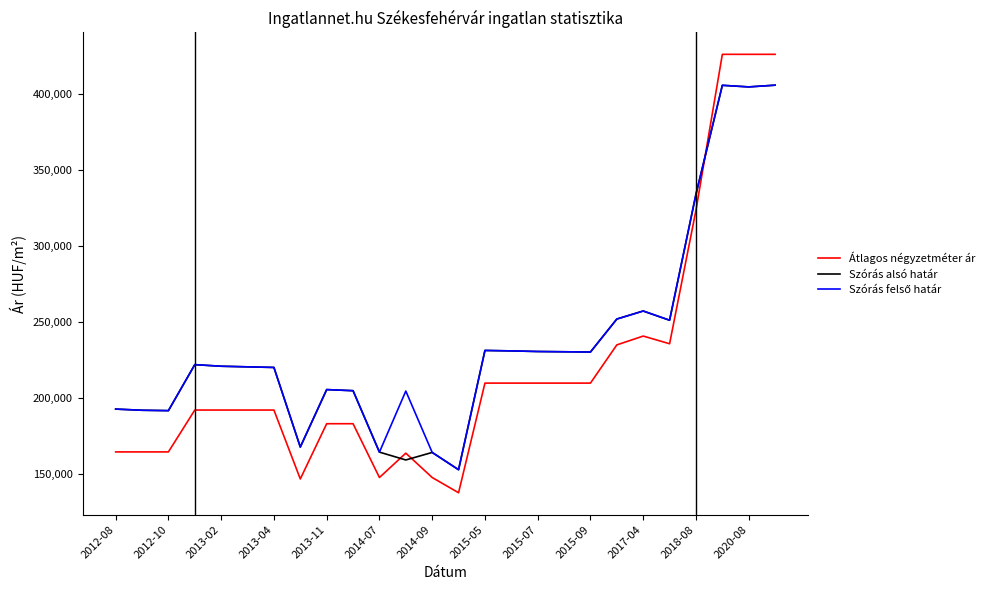

What is the greatest value displayed?

425925